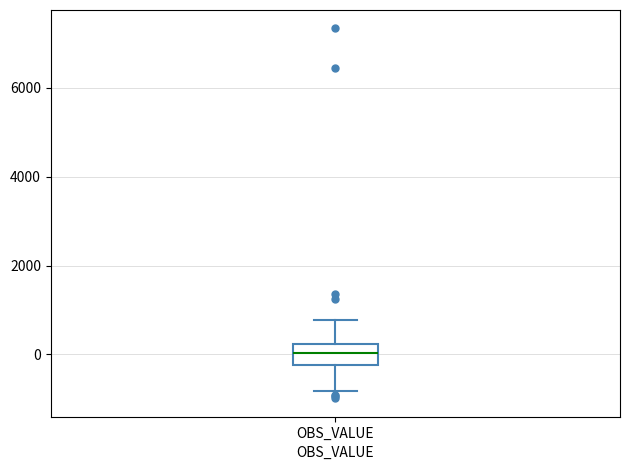

Where does the lower whisker of the box for OBS_VALUE end on the y-axis? The values are not printed on the chart, so give them approximately, as read against the axis.

-800